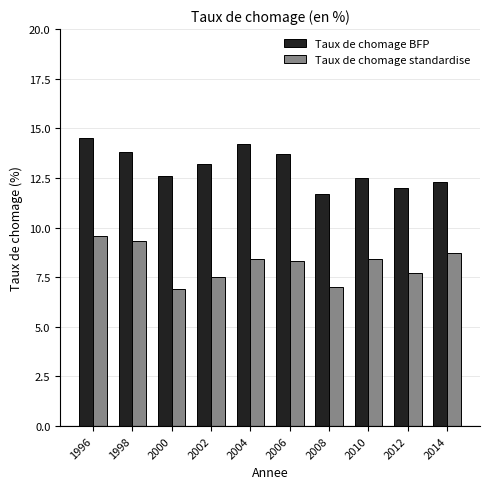

Which series changed the most between 1998 and 2012?

Taux de chomage BFP